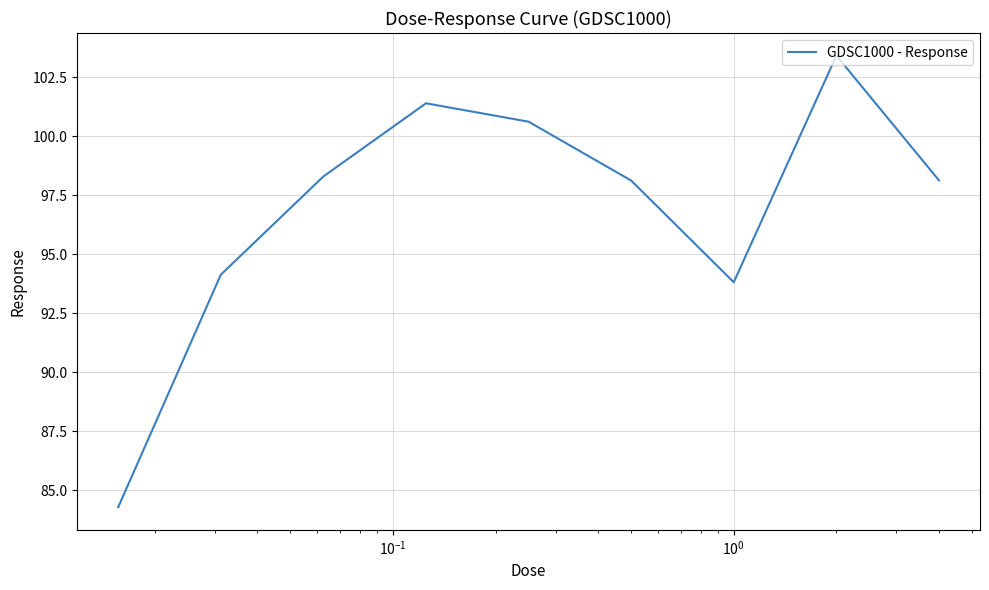

What is the difference between the maximum and minimum values?

19.1